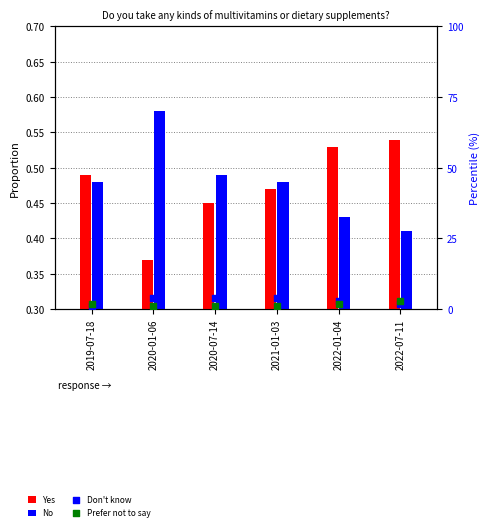

At which category is the sum across all series the highest?

2022-01-04